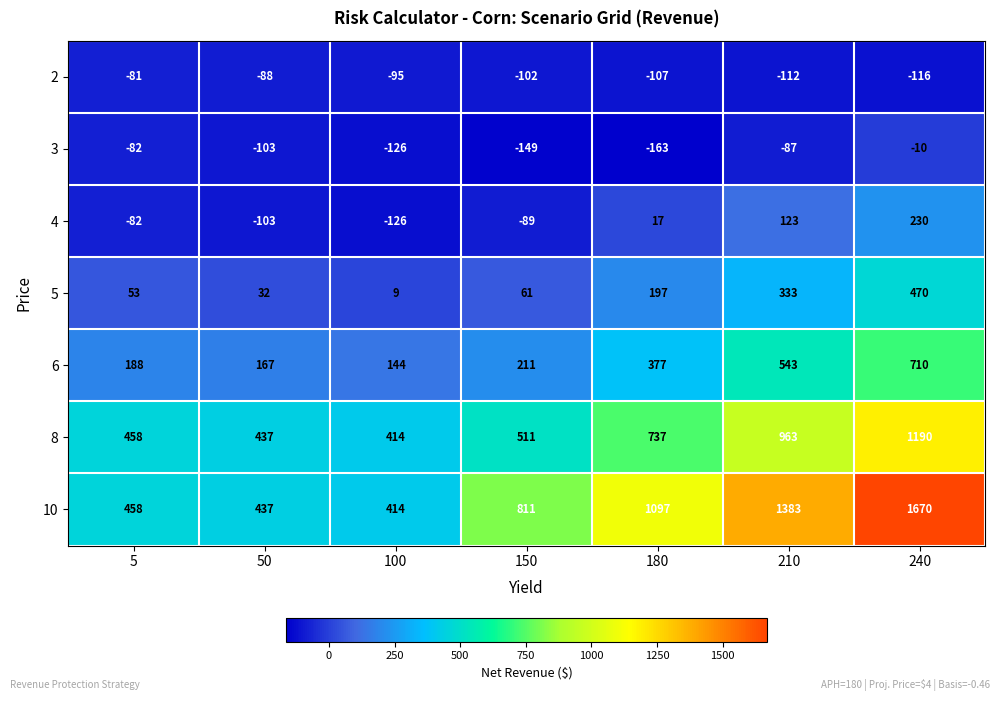

What is the maximum value for 2?

-81